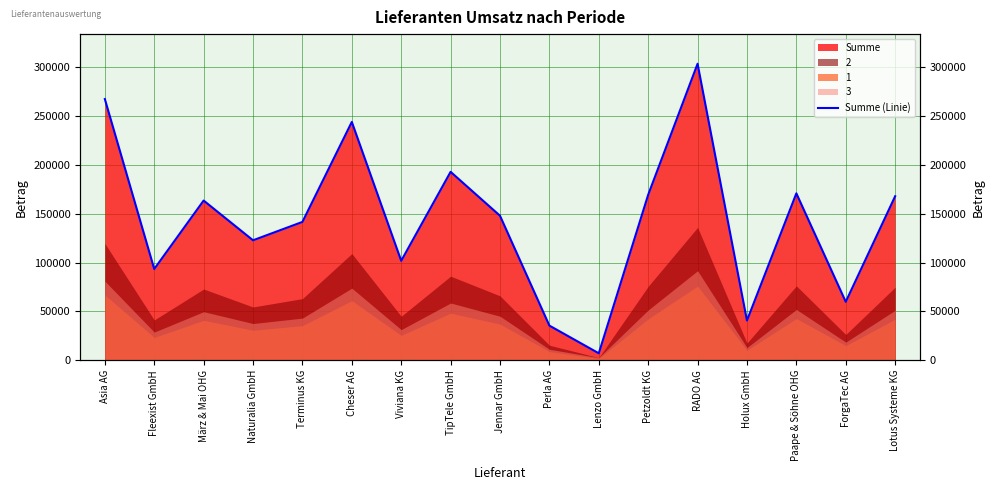

How many lines are shown in the chart?

1